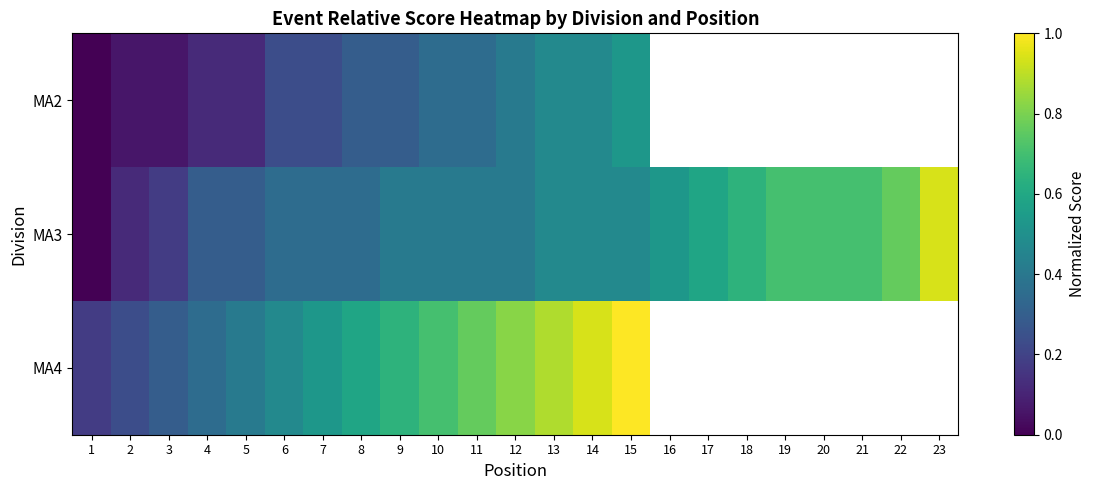

Which label corresponds to the smallest value in the chart?

1